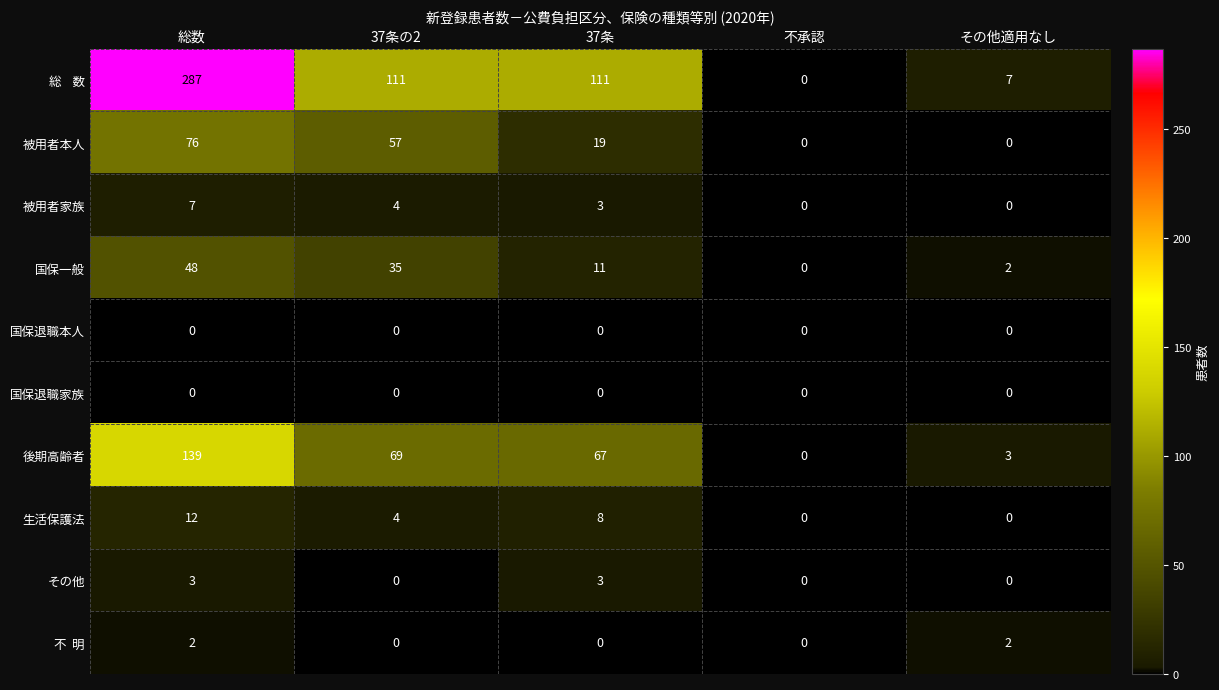

True or false: 生活保護法 has a value of 0 at その他適用なし.

True